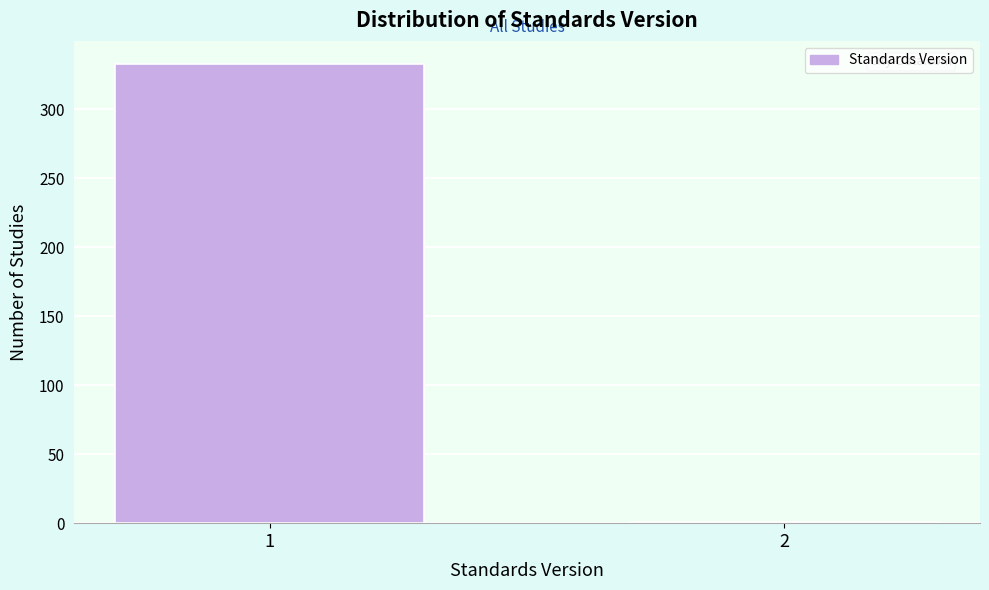

Reading right to left, extract all data points from this chart.

2=1	1=333